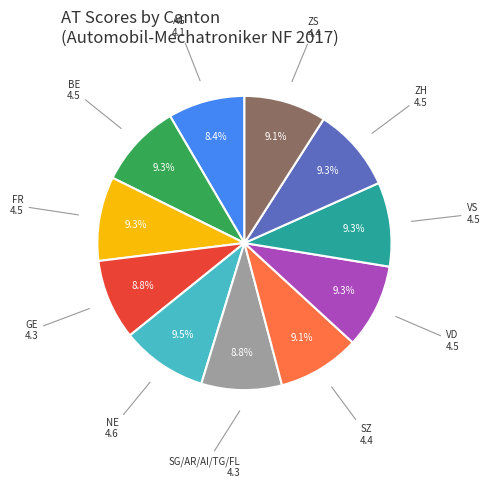

Does any single category account for the majority?

No